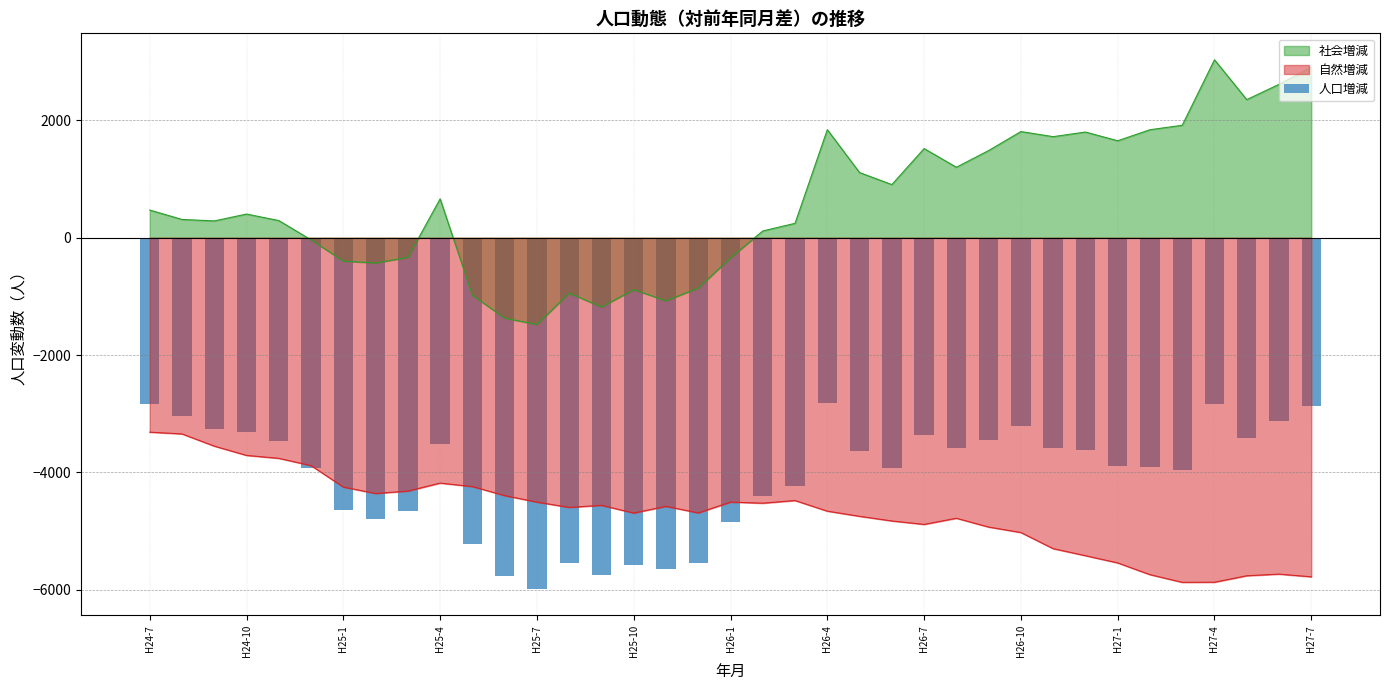

What is the lowest value of the 社会増減 series?

-1479